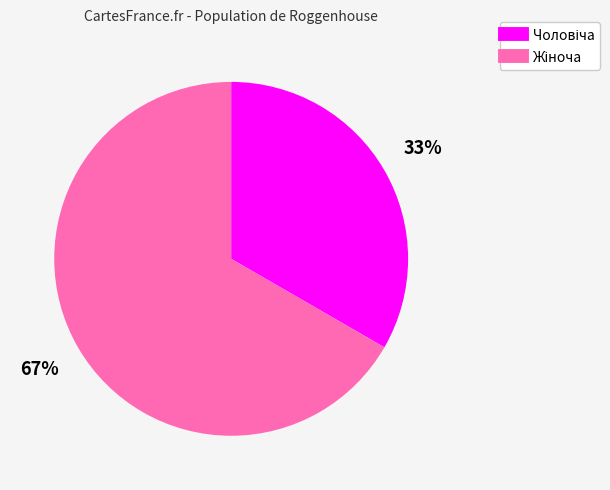

To the nearest percent, what is the average slice percentage?

50%